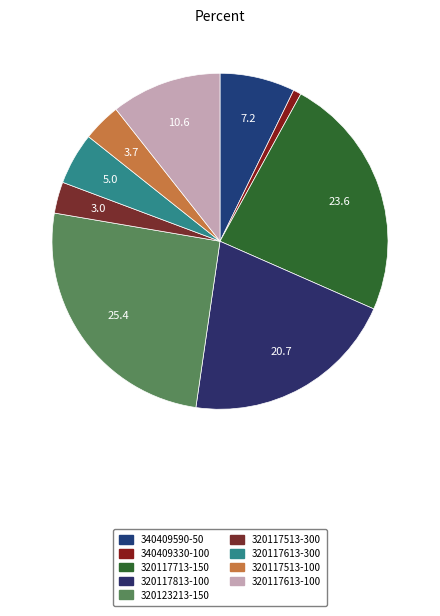

What portion of the pie excludes 340409590-50?

92.8%